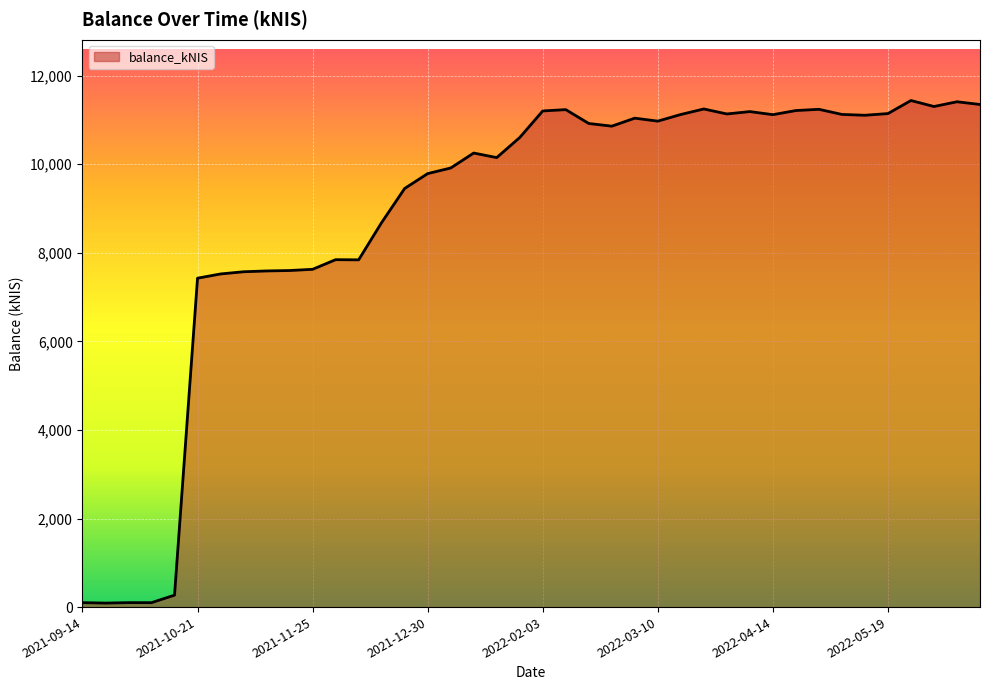

Does the chart have visible grid lines?

Yes